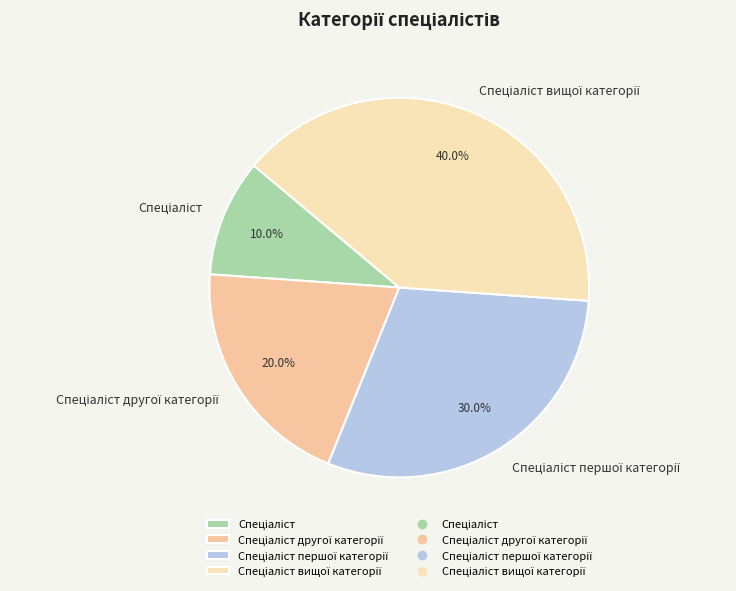

Is there any slice that represents more than half of the pie?

No